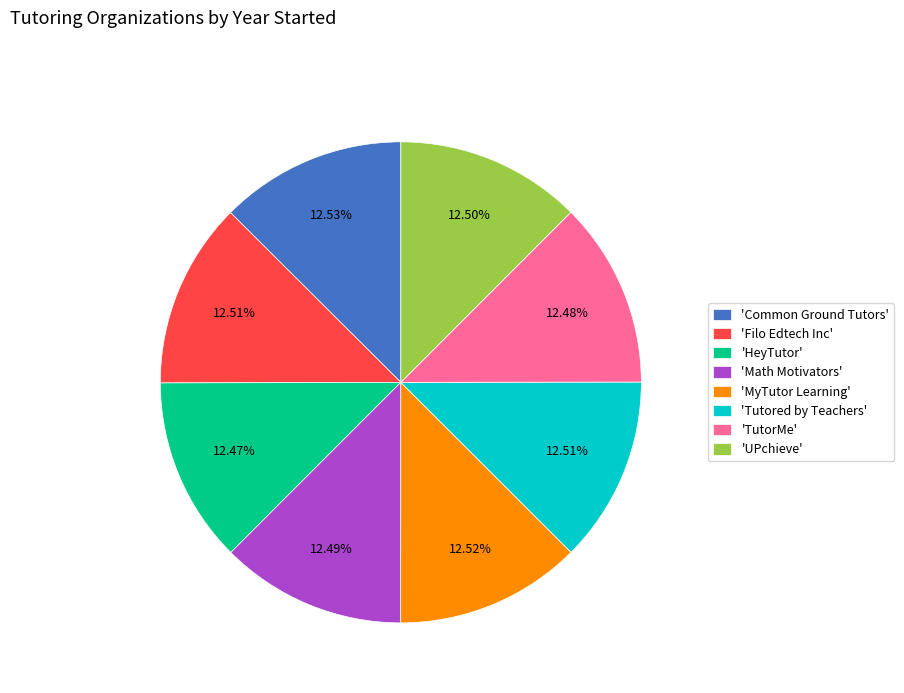

Is the sum of 'Math Motivators' and 'Tutored by Teachers' greater than half?

No